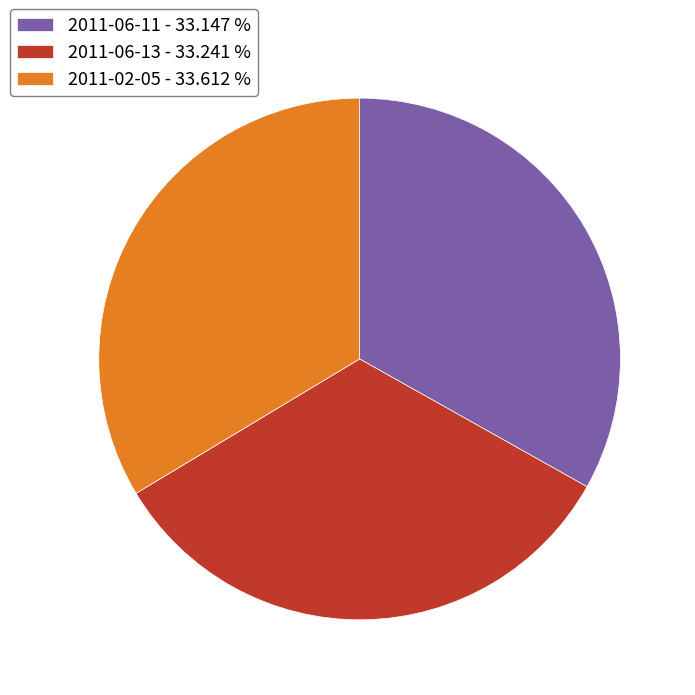

Approximately how many times larger is the value at 2011-02-05 - 33.612 % compared to 2011-06-13 - 33.241 %?

1.0